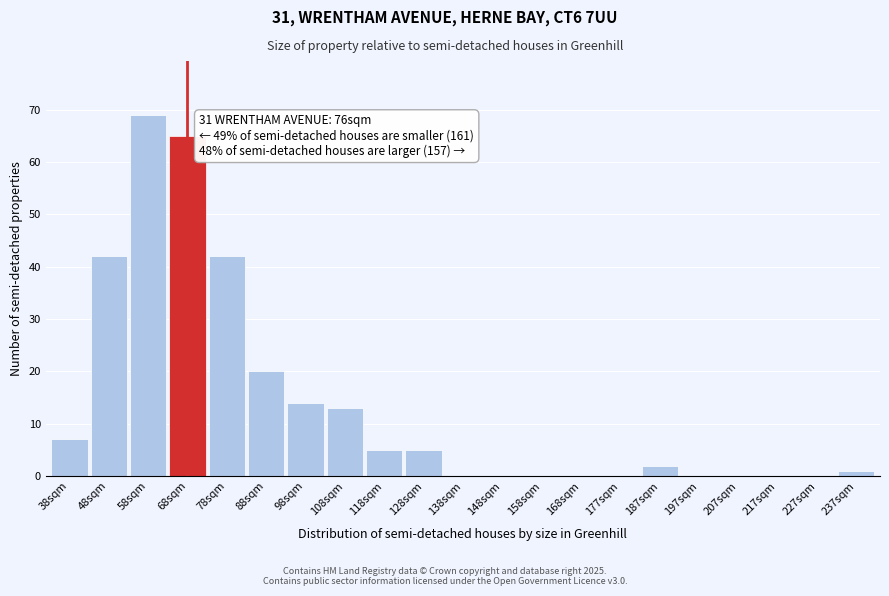

Reading left to right, what are all the values shown in this chart?

38sqm=7	48sqm=42	58sqm=69	68sqm=65	78sqm=42	88sqm=20	98sqm=14	108sqm=13	118sqm=5	128sqm=5	138sqm=0	148sqm=0	158sqm=0	168sqm=0	177sqm=0	187sqm=2	197sqm=0	207sqm=0	217sqm=0	227sqm=0	237sqm=1